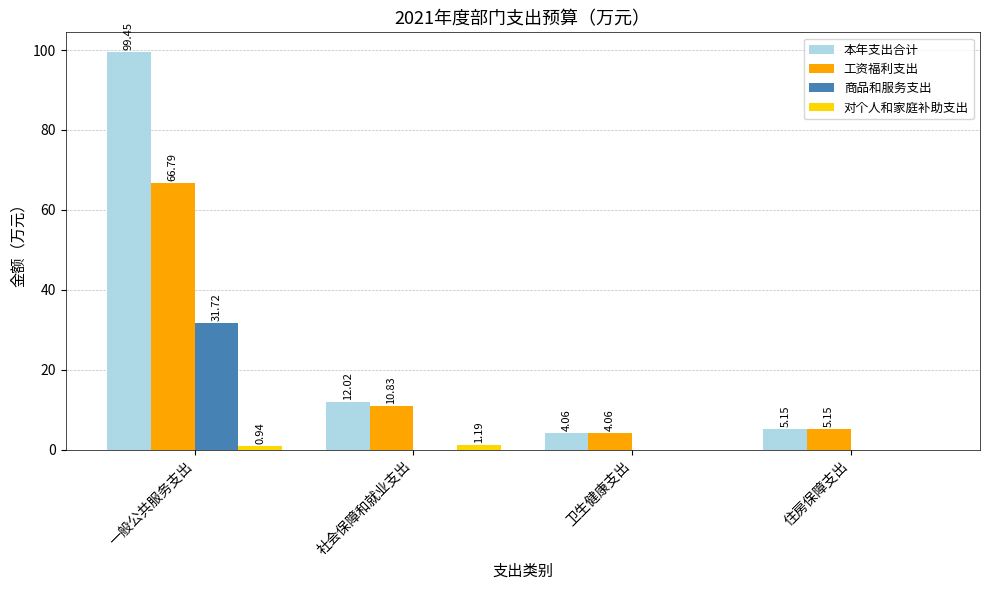

At which label is 工资福利支出 closest to 35?

社会保障和就业支出